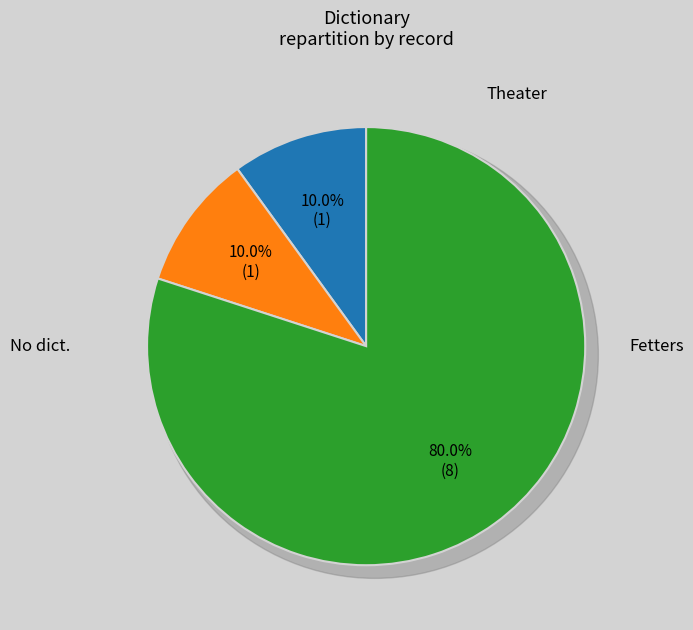

Do Theater and 8 together represent more than half of the pie?

No